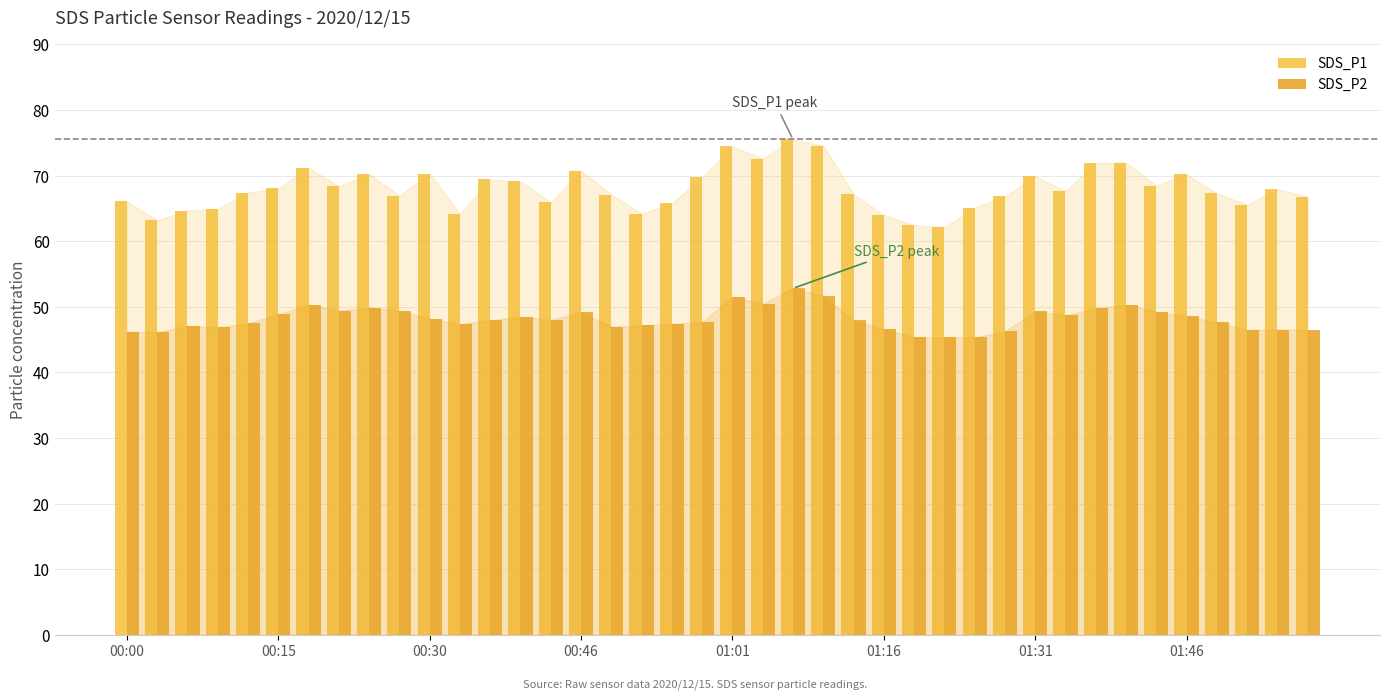

Which series has the largest total across all categories?

SDS_P1